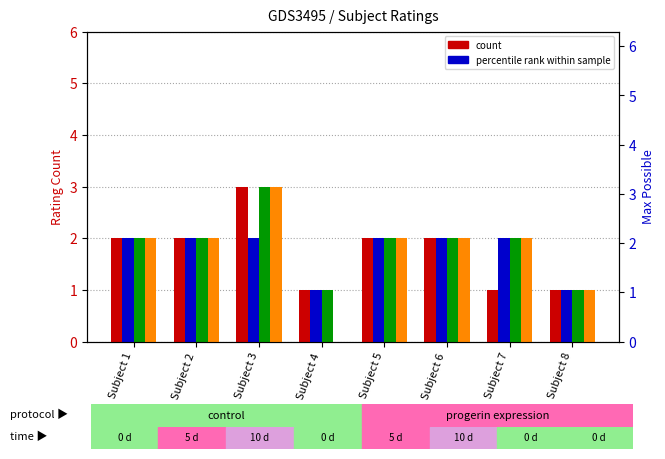

Which series has the largest total across all categories?

Rater3